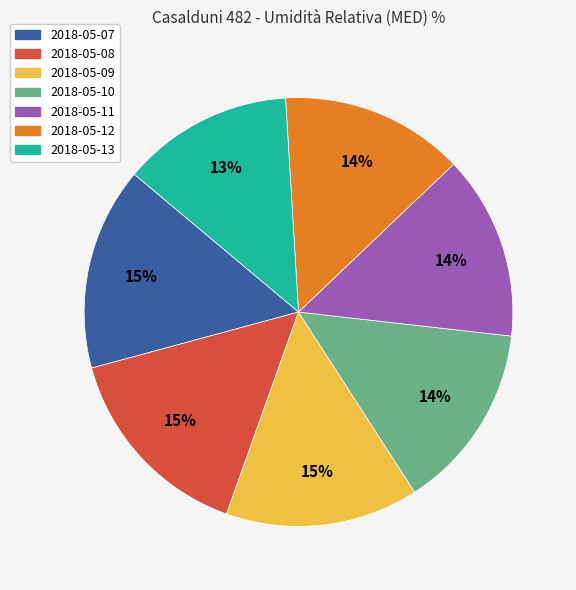

To the nearest percent, what percentage of the pie is 2018-05-12?

14%